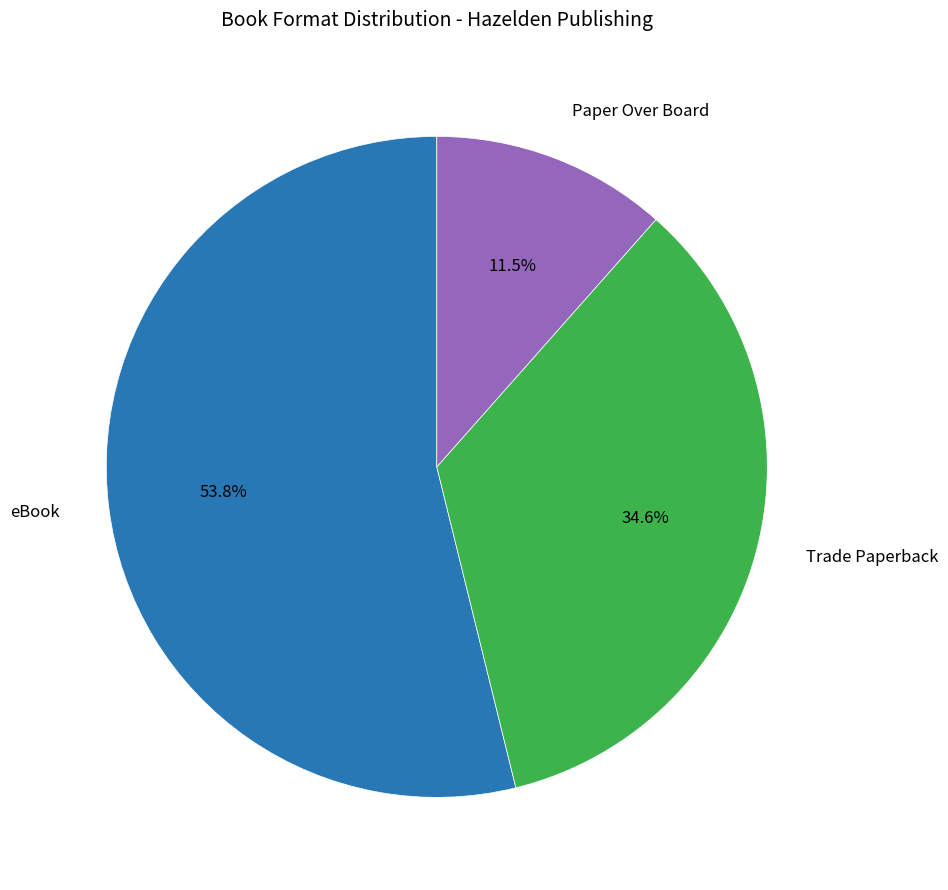

How many slices are in this pie chart?

3